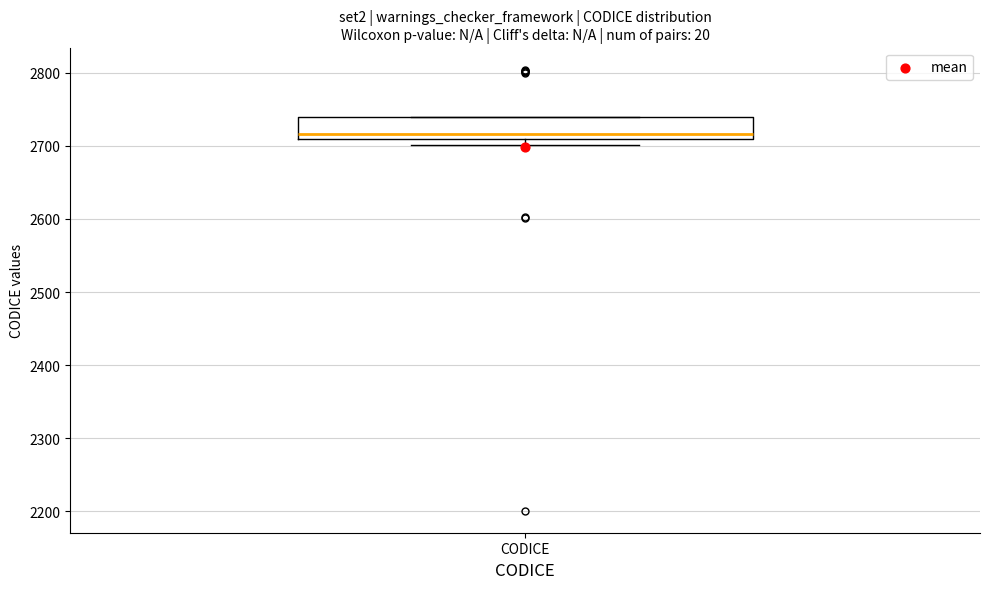

Transcribe this box plot: give where the median line is, the range the box spans, and where the two whiskers end, as read against the y-axis. The values are not printed on the chart, so give them approximately, as read against the axis.

median 2720, box 2710 to 2740, whiskers 2700 to 2740